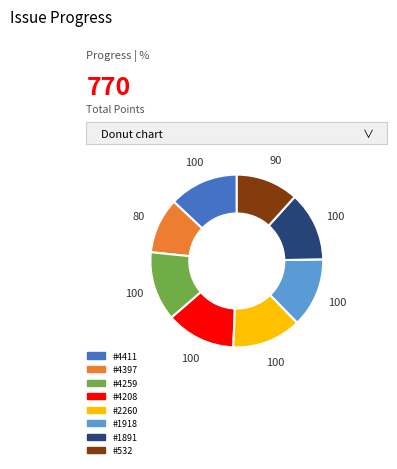

Is there any slice that represents more than half of the pie?

No